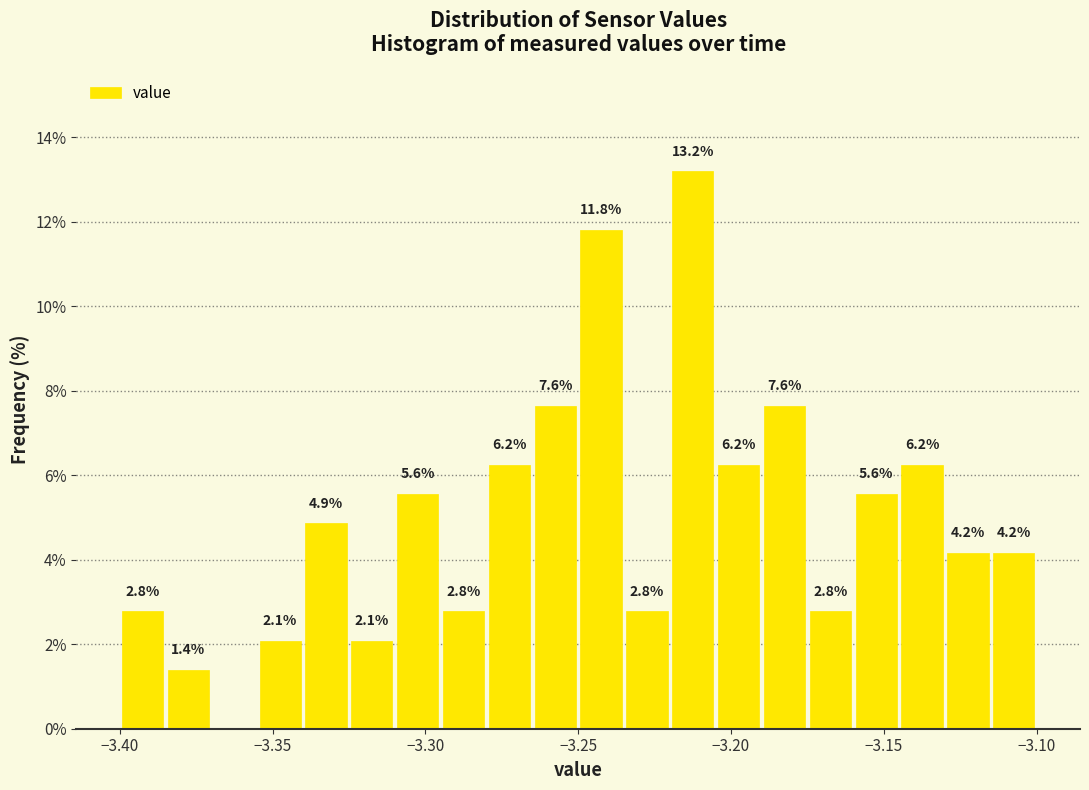

Around what value on the x-axis is the tallest bar? Give the approximate position of its centre, as read against the axis.

-3.210